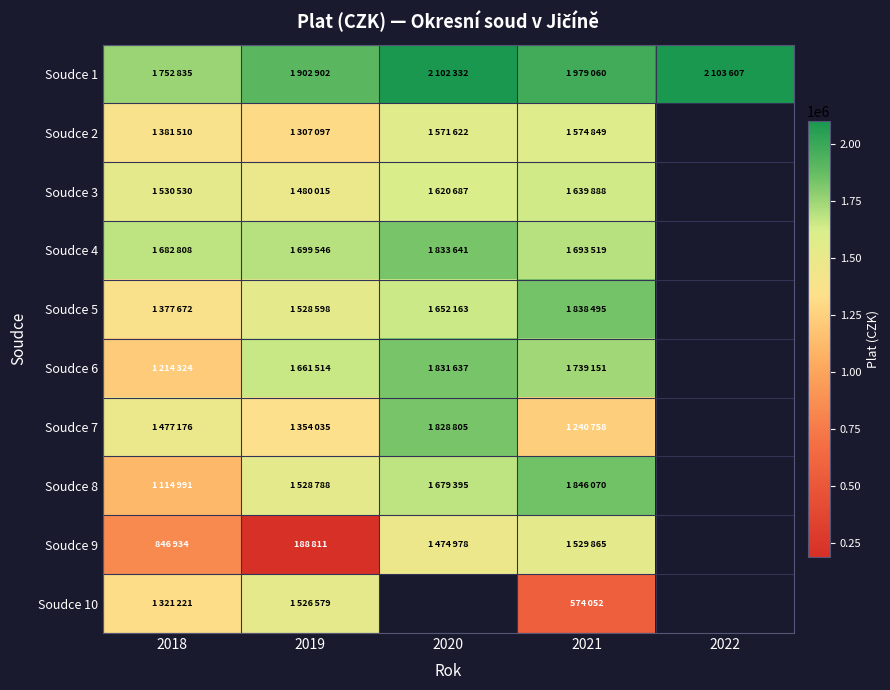

Rank the categories by Soudce 8 value from lowest to highest.

2018, 2019, 2020, 2021, 2022